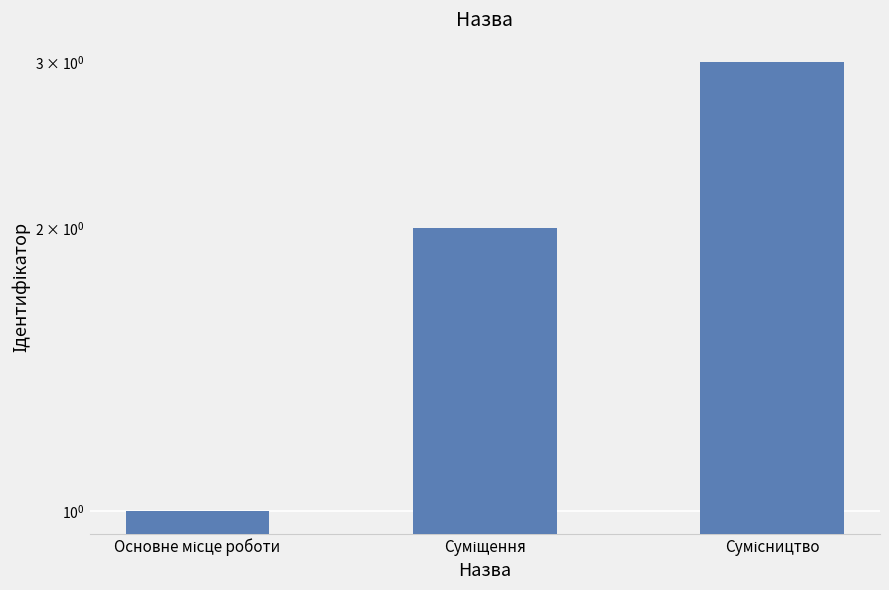

Rank the categories by value from lowest to highest.

Основне місце роботи, Суміщення, Сумісництво